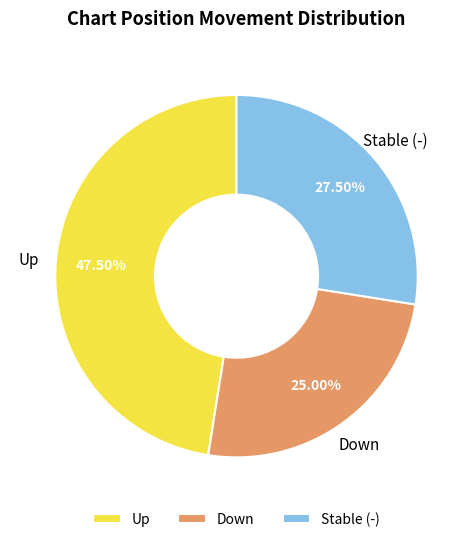

How many slices are in this pie chart?

3